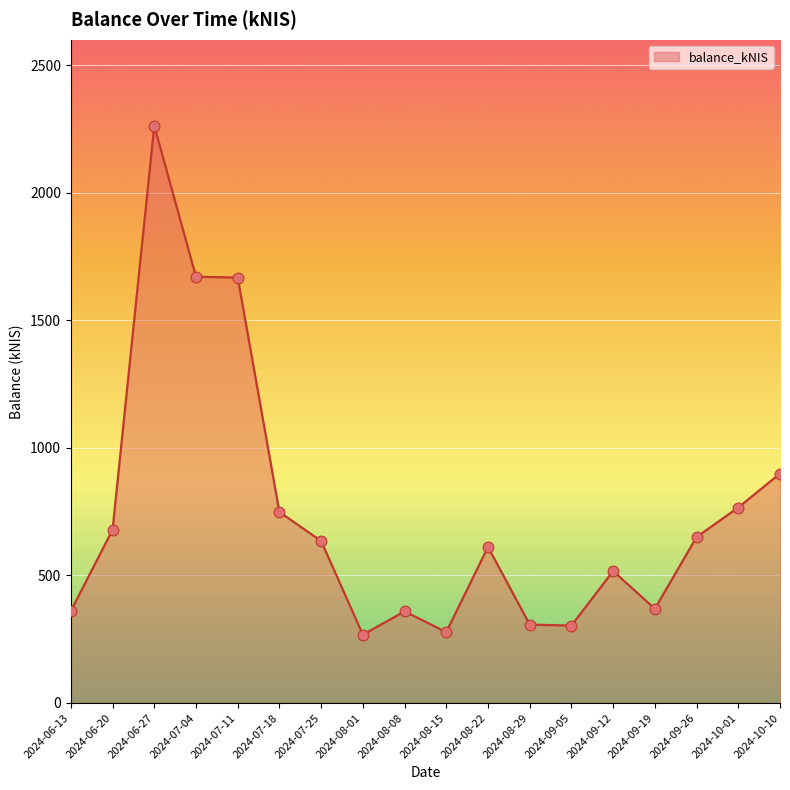

What is the change in value from 2024-06-27 to 2024-10-10?

-1363.3